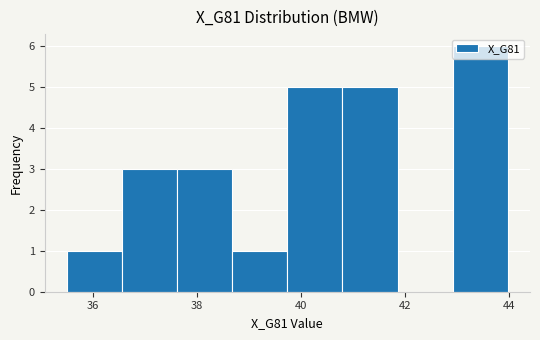

Reading left to right, transcribe this chart: for each bar, give the range it covers on the x-axis and its height. Neither the bar edges nor the heights are printed on the chart, so give them approximately, as read against the axes.

35.4 to 36.6: 1
36.6 to 37.6: 3
37.6 to 38.6: 3
38.6 to 39.8: 1
39.8 to 40.8: 5
40.8 to 41.8: 5
41.8 to 43.0: 0
43.0 to 44.0: 6